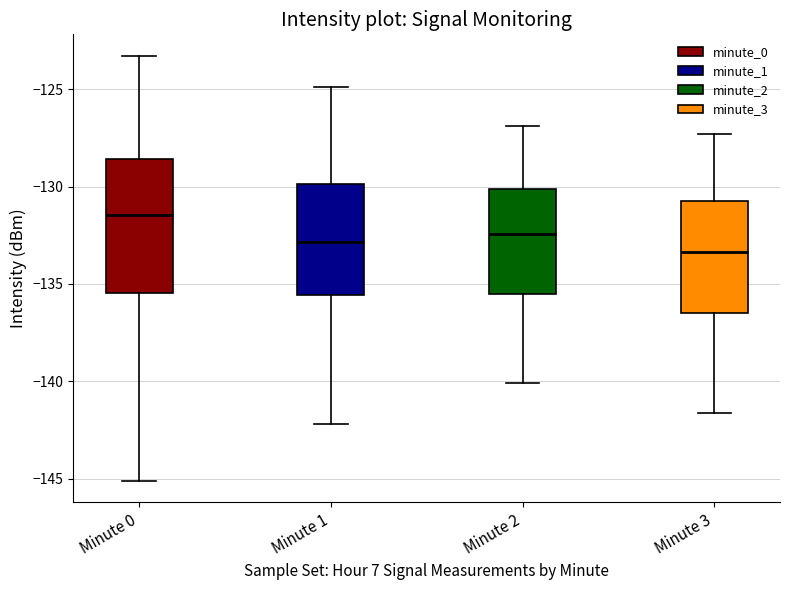

Which box is the tallest, from its lower edge to its upper edge?

Minute 0